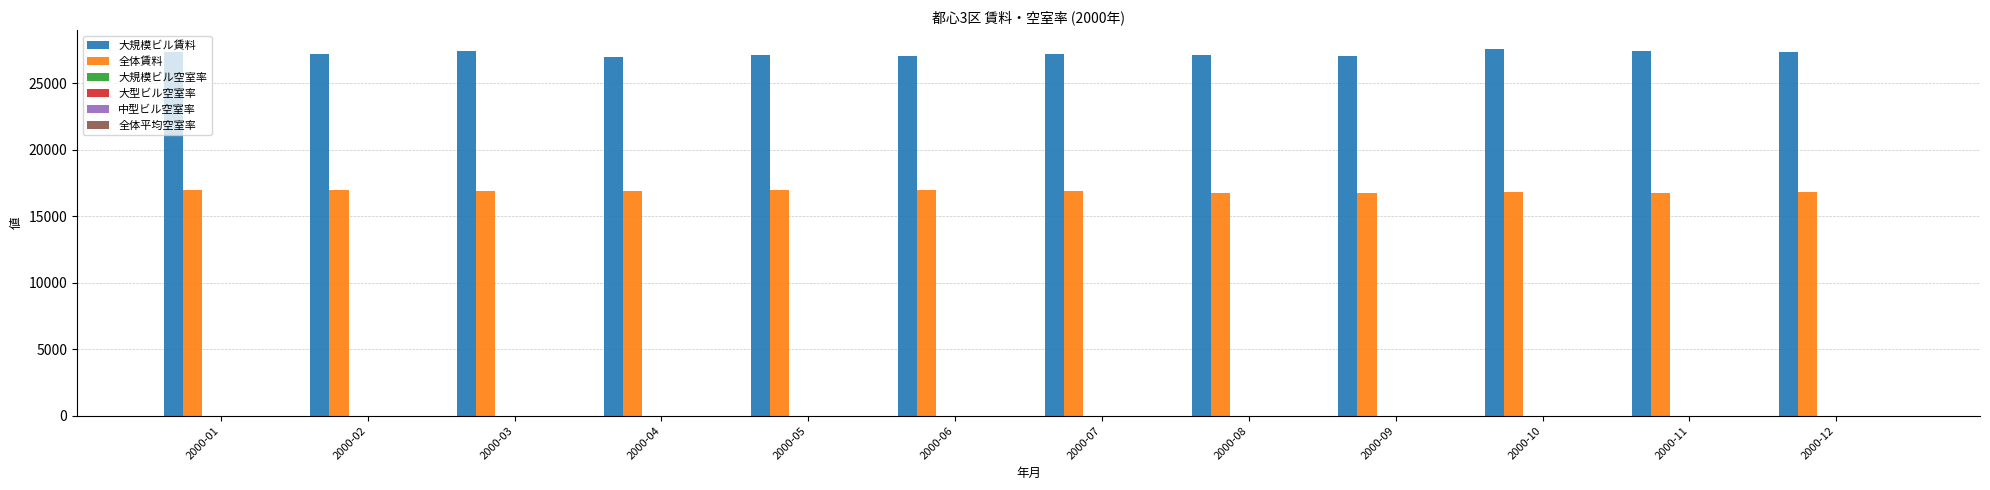

What is the sum of all 大規模ビル賃料 values?

327028.0